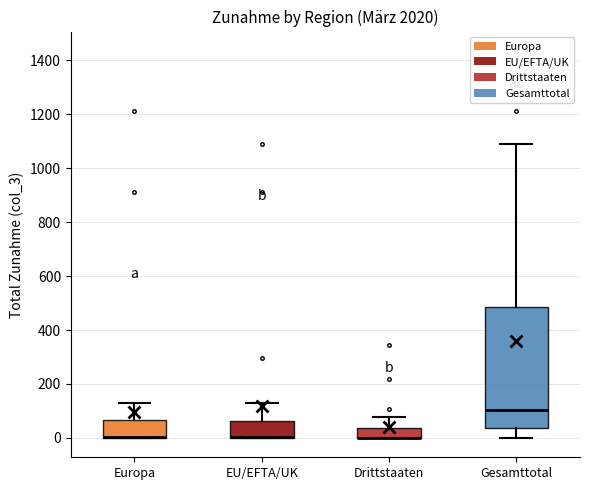

Reading left to right, read every box against the y-axis: the position of its median line, the range the box covers, and the ends of its whiskers. The values are not printed on the chart, so give them approximately, as read against the axis.

Europa: median 0 (drawn on the box's lower edge), box 0 to 60, whiskers 0 to 140
EU/EFTA/UK: median 0 (drawn on the box's lower edge), box 0 to 60, whiskers 0 to 140
Drittstaaten: median 0 (drawn on the box's lower edge), box 0 to 40, whiskers 0 to 80
Gesamttotal: median 100, box 40 to 480, whiskers 0 to 1100